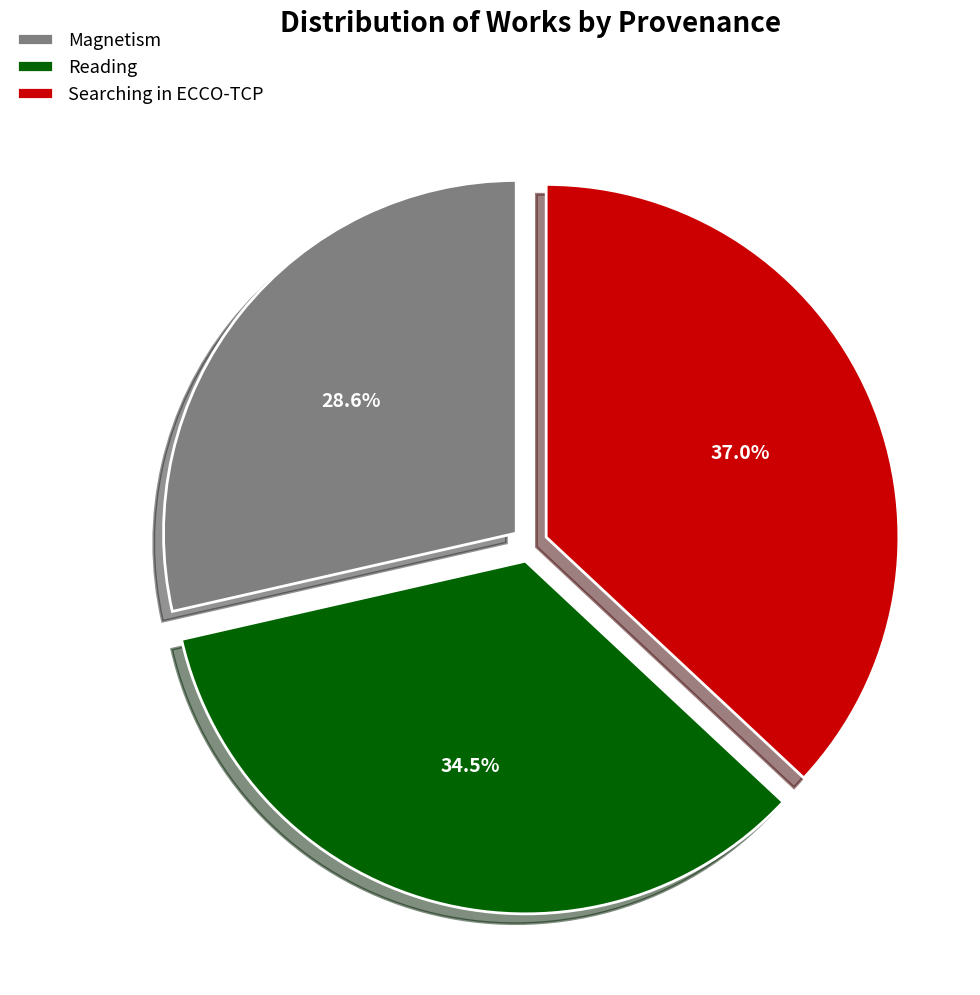

Which slice is the largest?

Searching in ECCO-TCP